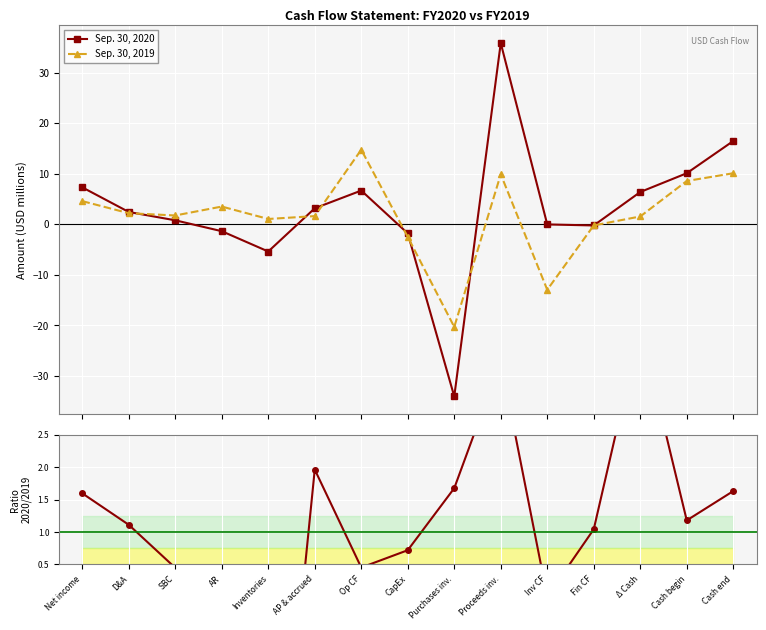

Rank the series at Fin CF from lowest to highest value.

Sep. 30, 2020, Sep. 30, 2019, Ratio 2020/2019